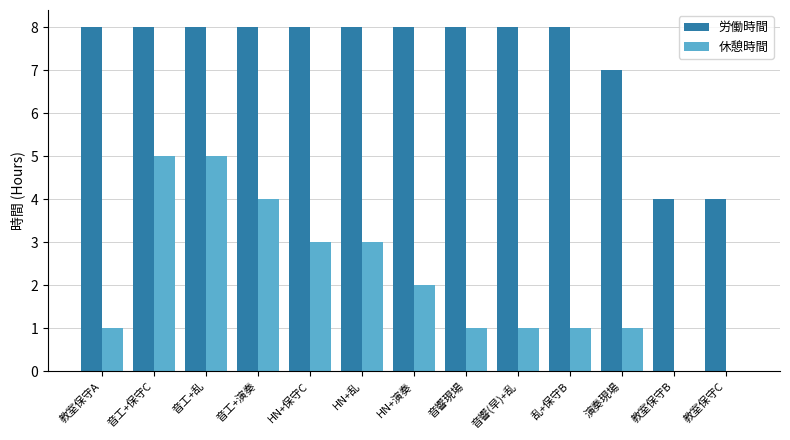

Are the bars grouped side by side (vs. stacked)?

Yes